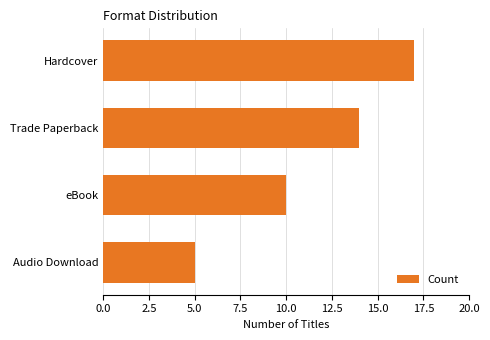

What is the label of the 2nd bar from the bottom?

eBook